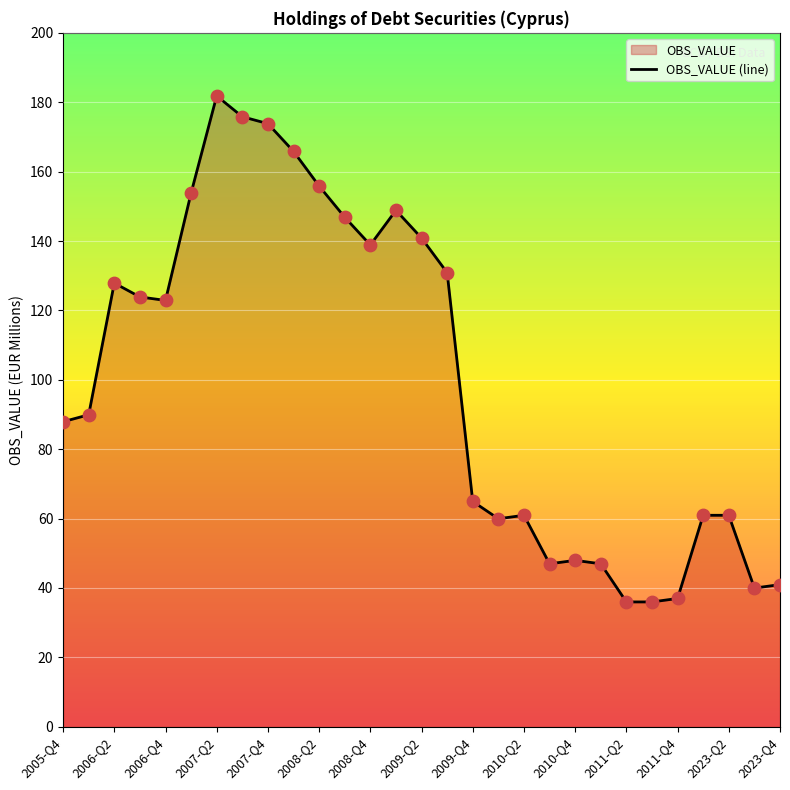

Approximately how many times larger is the value at 2011-Q4 compared to 2011-Q2?

1.0